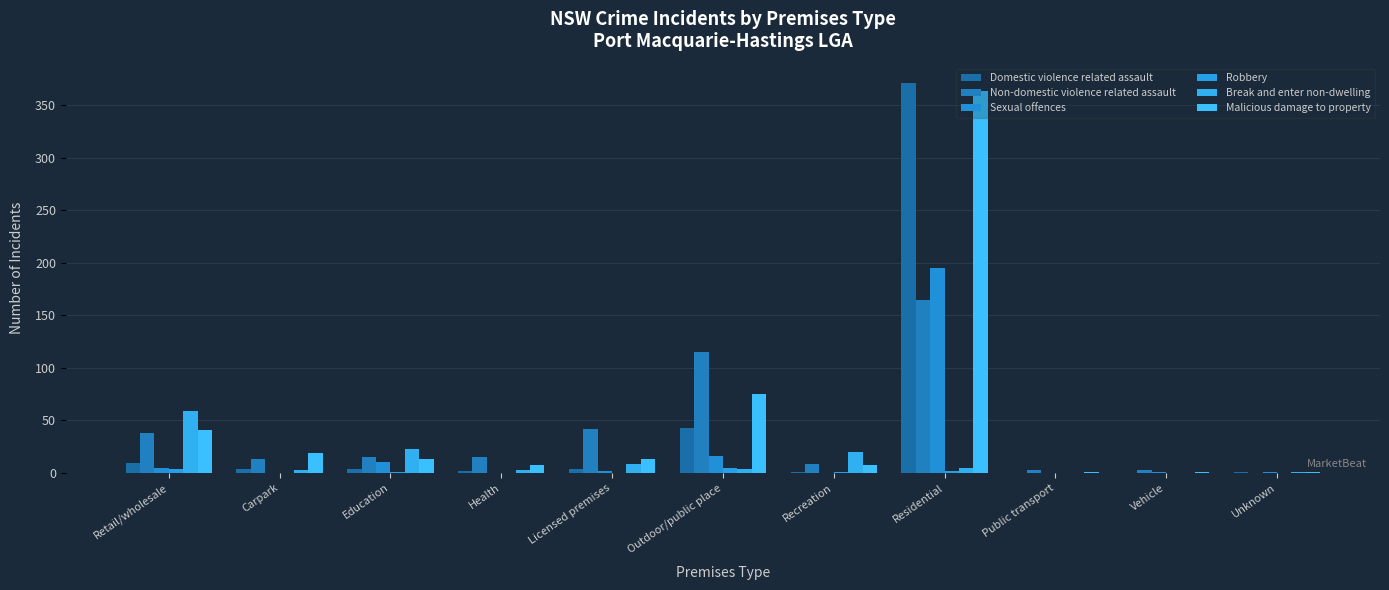

What is the label of the 6th bar from the right?

Outdoor/public place